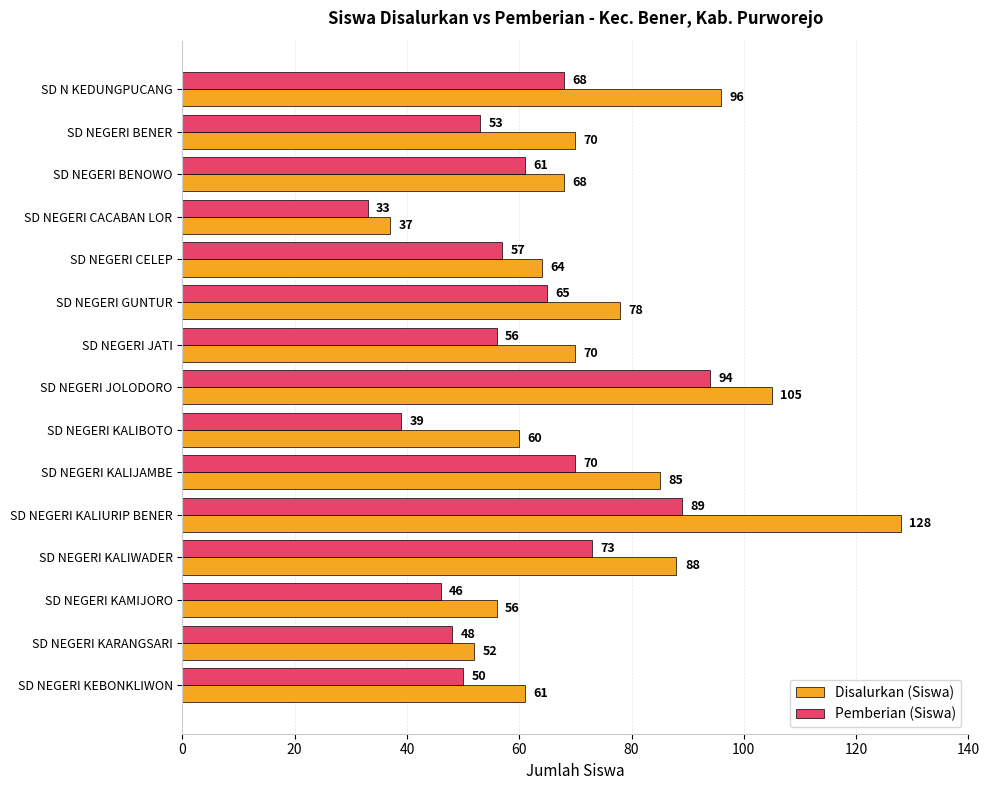

List the series in order of their overall mean, lowest first.

Pemberian (Siswa), Disalurkan (Siswa)